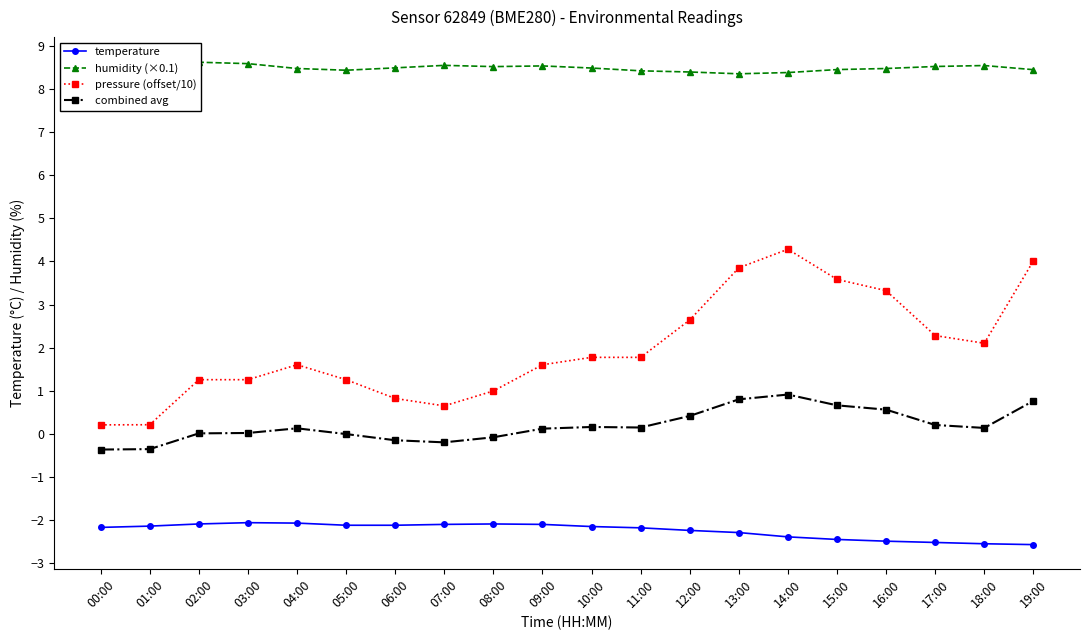

How many data points in pressure (offset/10) are less than 1?

5